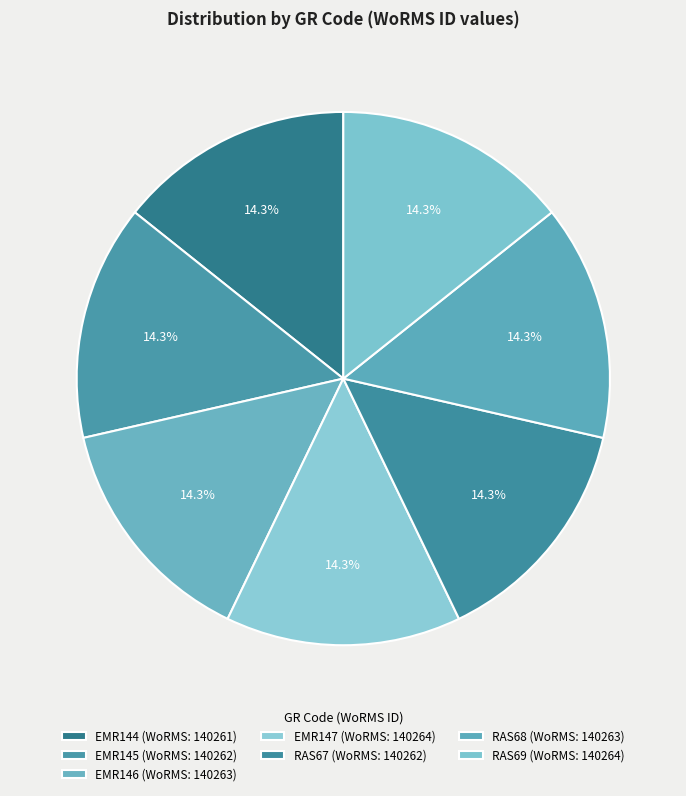

Count the number of slices in the pie.

7